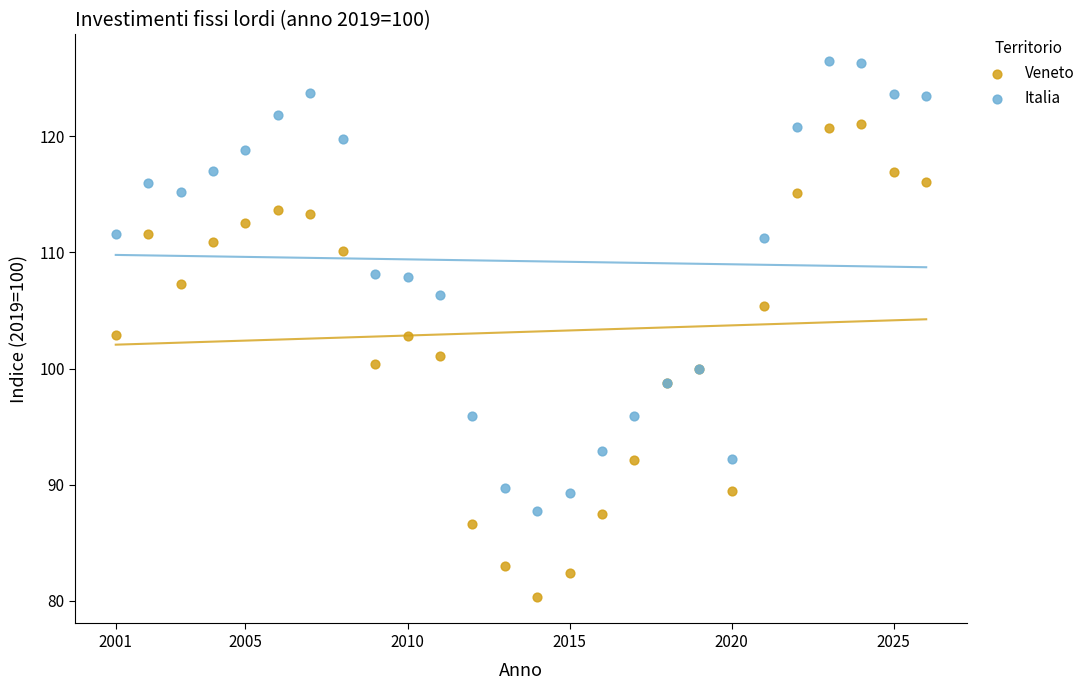

What is the X range (max minus min) for the scatter plot?

25.0